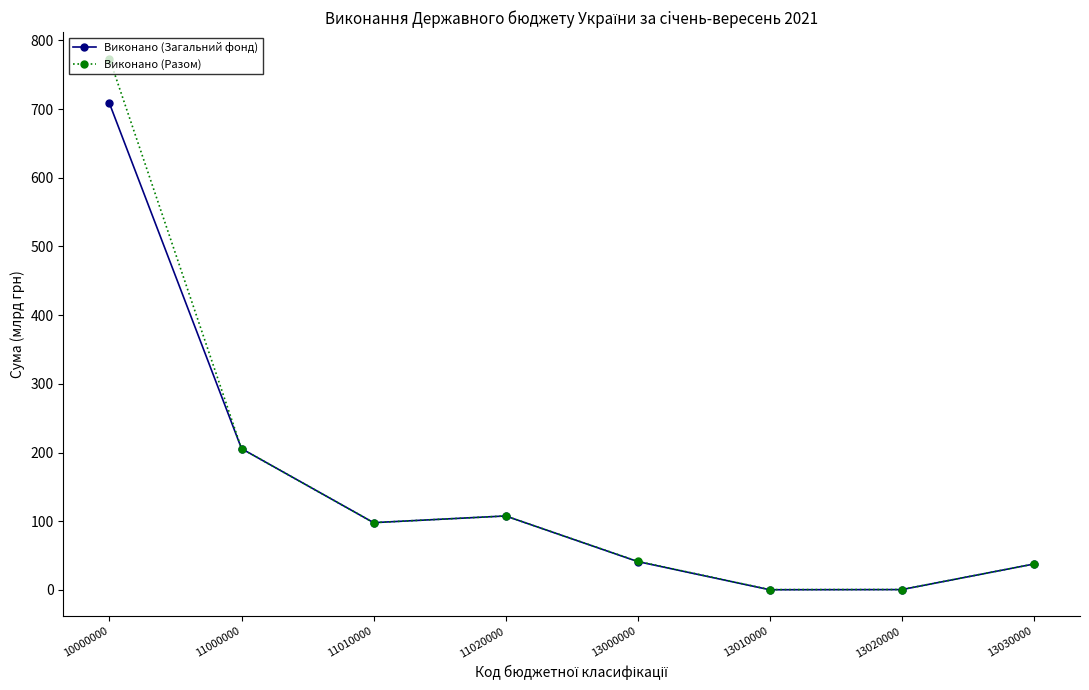

Which category has the highest value in the Виконано (Разом) series?

10000000